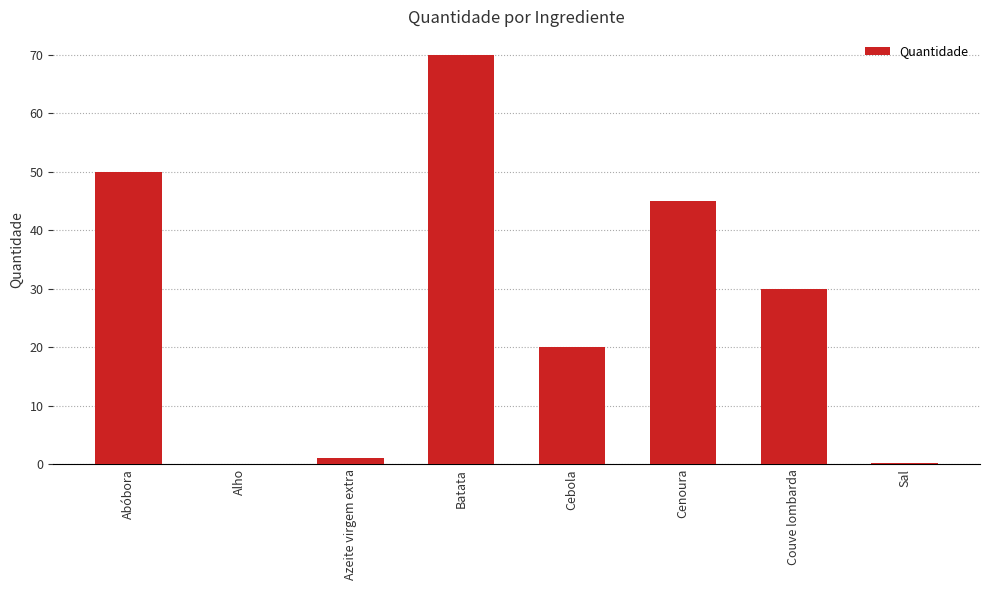

Which label corresponds to the largest value in the chart?

Batata